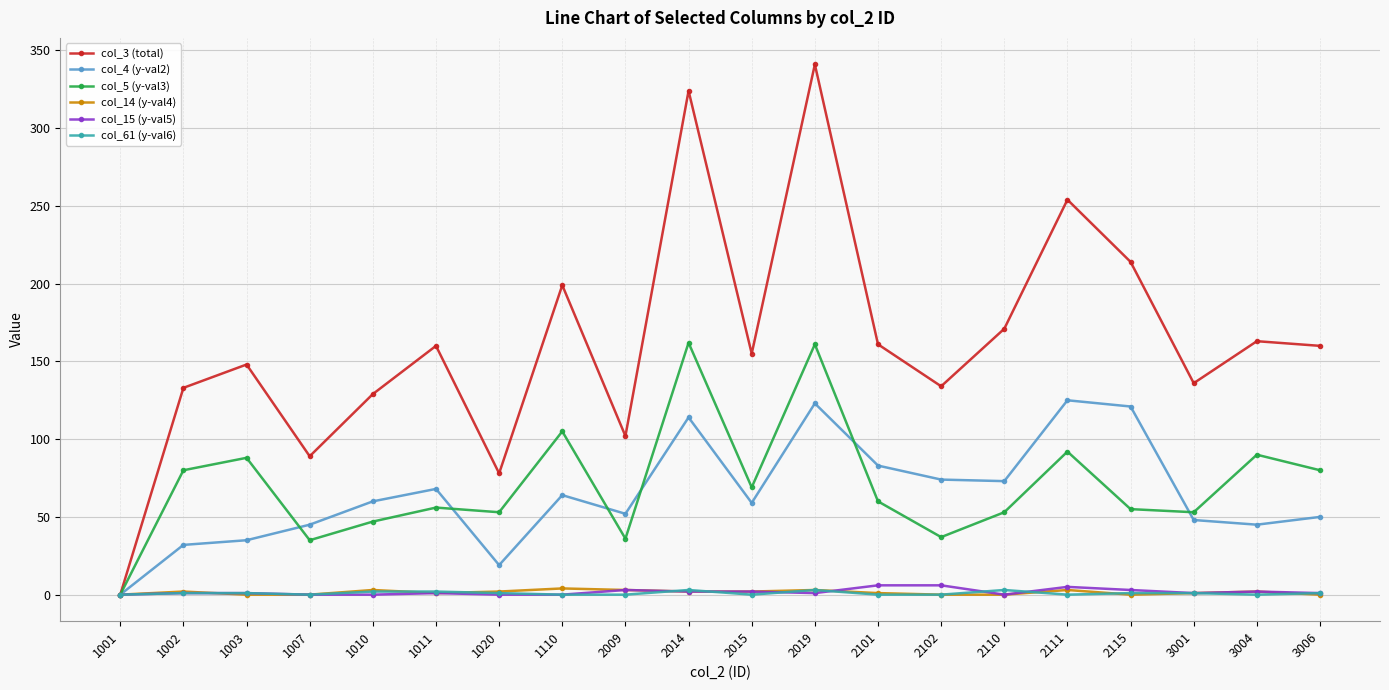

Which category has the highest value across all series?

2019